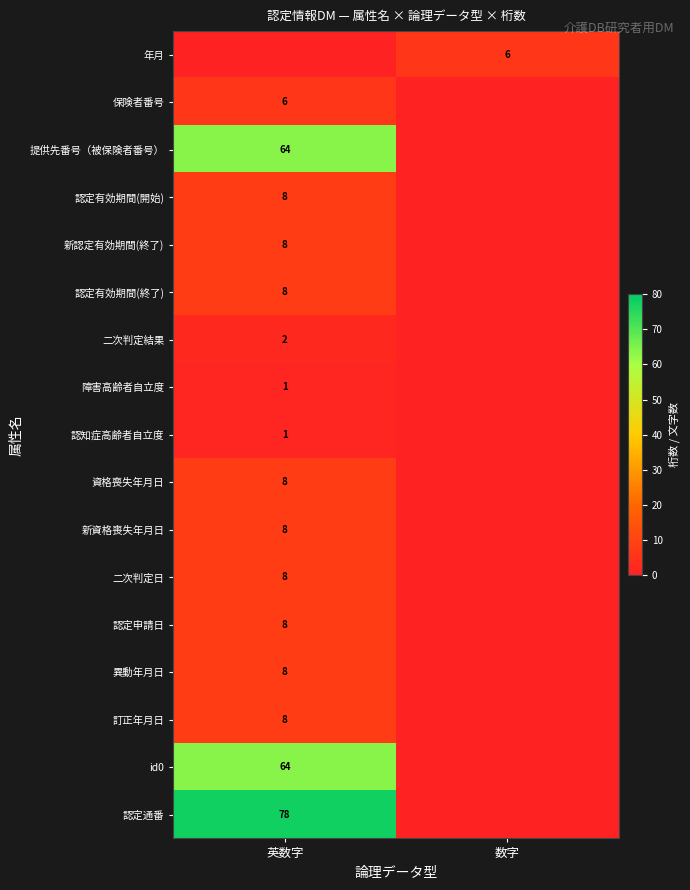

The 二次判定日 series shows 2 at 英数字. True or false?

False